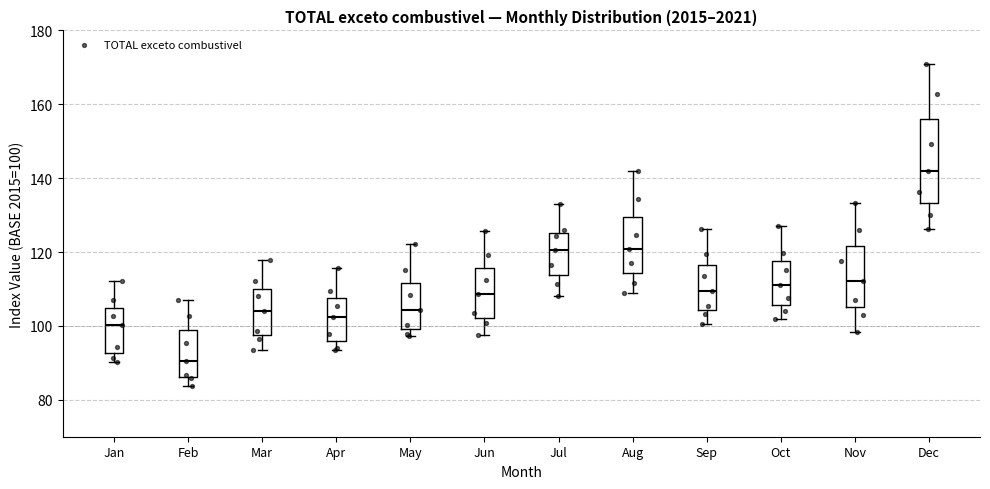

Reading left to right, transcribe this box plot: for each box, give where its median line is, the range the box spans, and where its two whiskers end, as read against the y-axis. The values are not printed on the chart, so give them approximately, as read against the axis.

Jan: median 100, box 92 to 104, whiskers 90 to 112
Feb: median 90, box 86 to 100, whiskers 84 to 108
Mar: median 104, box 98 to 110, whiskers 94 to 118
Apr: median 102, box 96 to 108, whiskers 94 to 116
May: median 104, box 100 to 112, whiskers 98 to 122
Jun: median 108, box 102 to 116, whiskers 98 to 126
Jul: median 120, box 114 to 126, whiskers 108 to 132
Aug: median 120, box 114 to 130, whiskers 108 to 142
Sep: median 110, box 104 to 116, whiskers 100 to 126
Oct: median 112, box 106 to 118, whiskers 102 to 128
Nov: median 112, box 106 to 122, whiskers 98 to 134
Dec: median 142, box 134 to 156, whiskers 126 to 170